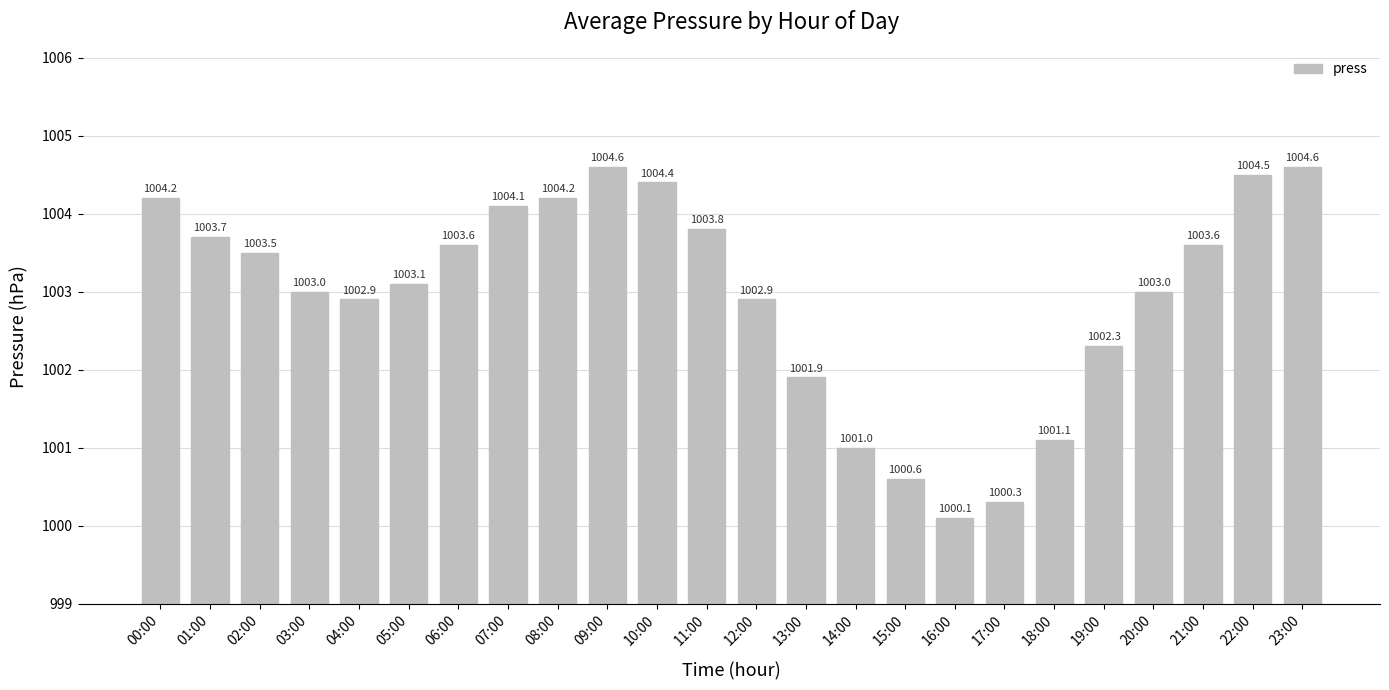

At which label does the data first exceed 1003?

00:00